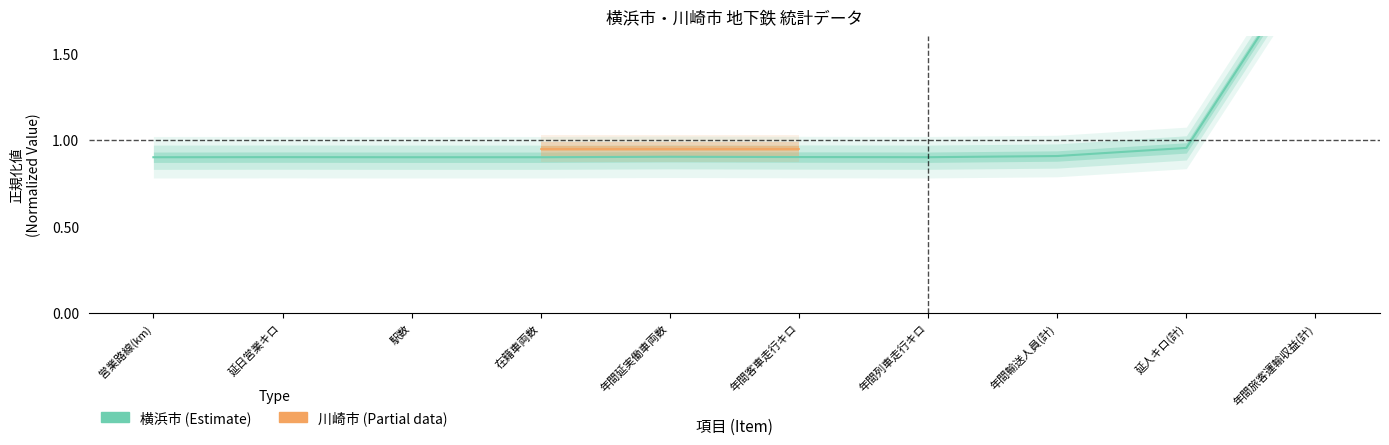

Is it true that the value at 在籍車両数 is 0.9?

True